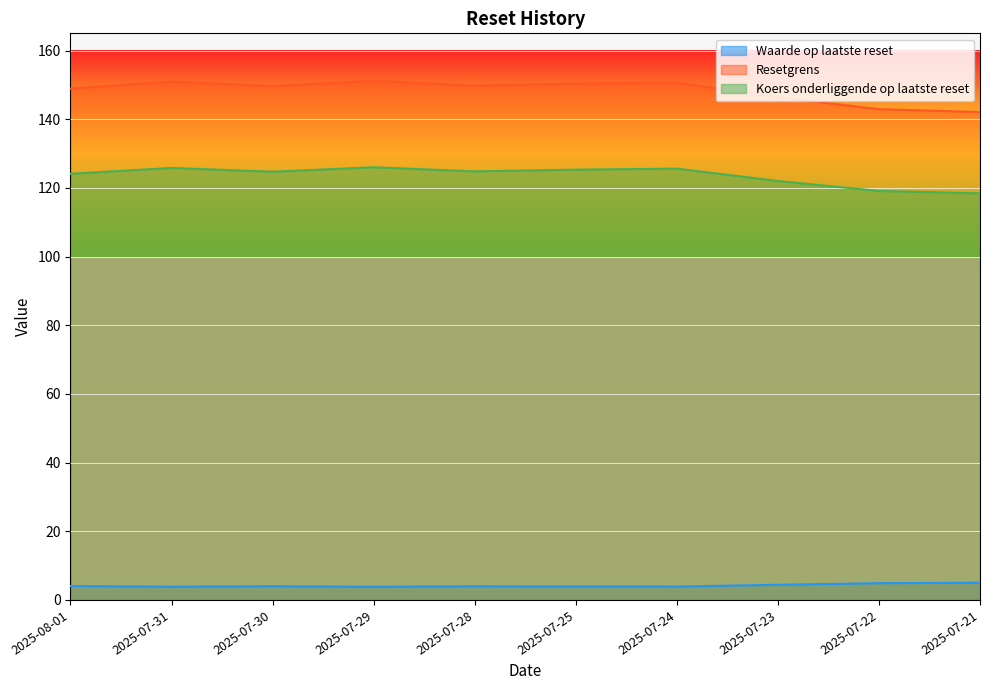

True or false: Waarde op laatste reset and Resetgrens cross at least once.

False